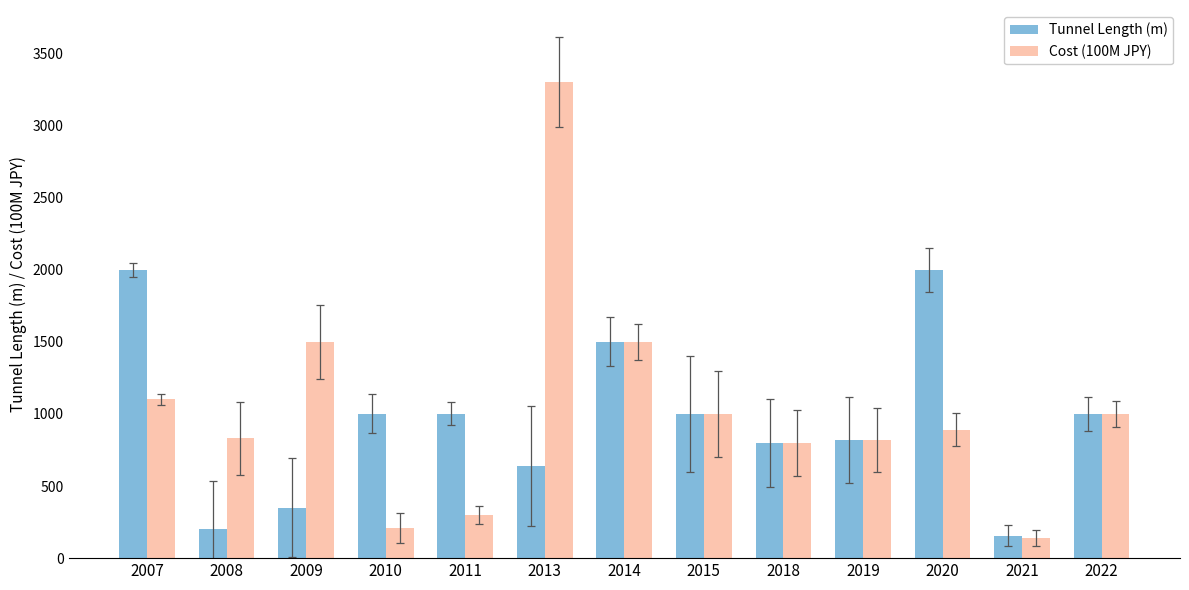

At how many categories does at least one series exceed 2342?

1